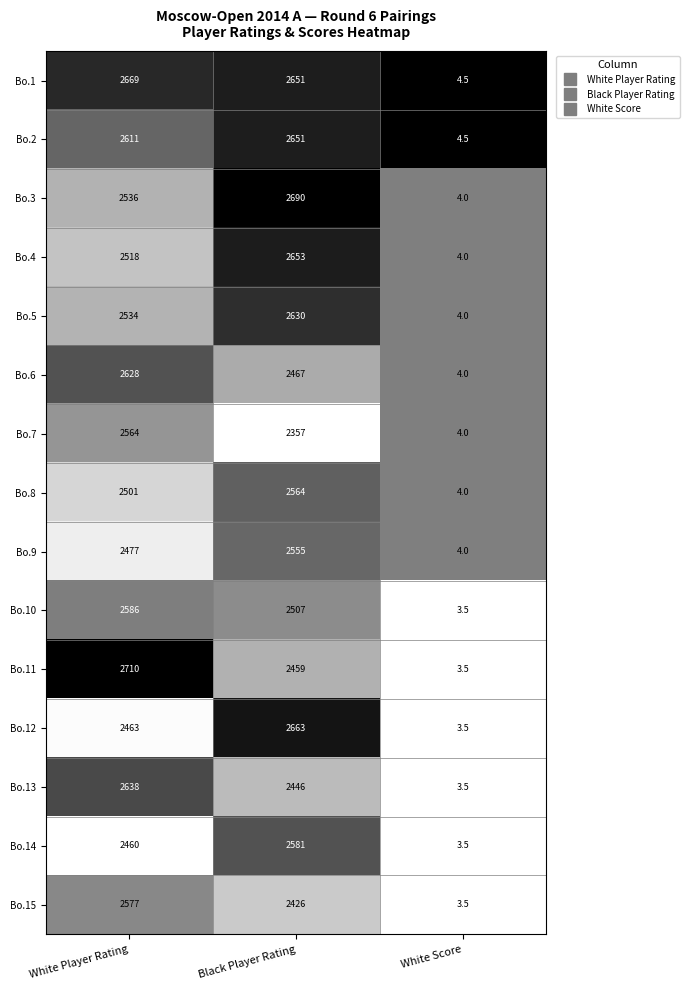

Which series has the widest spread of values?

Bo.11